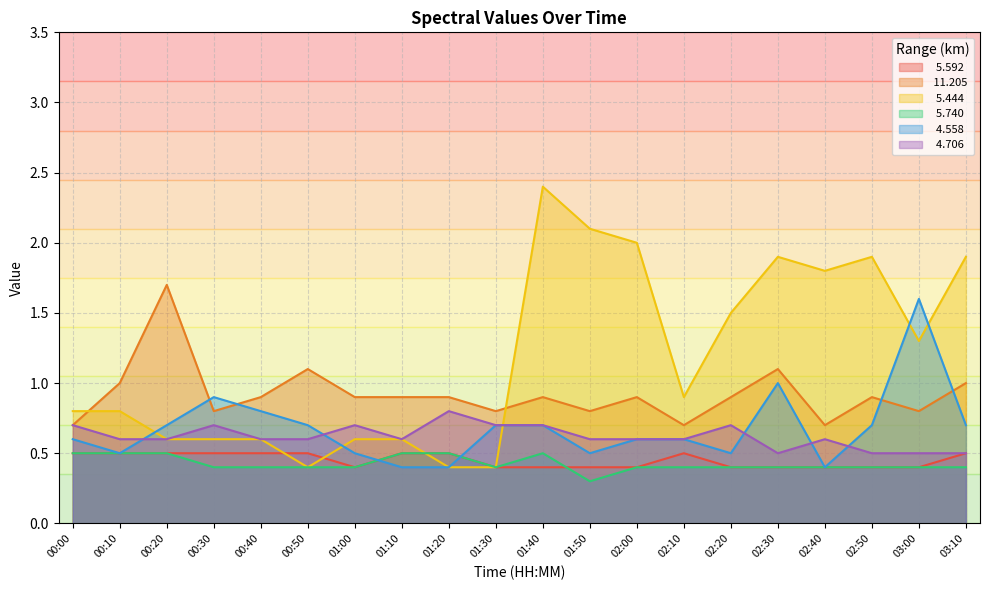

At which category is the sum across all series the highest?

01:40